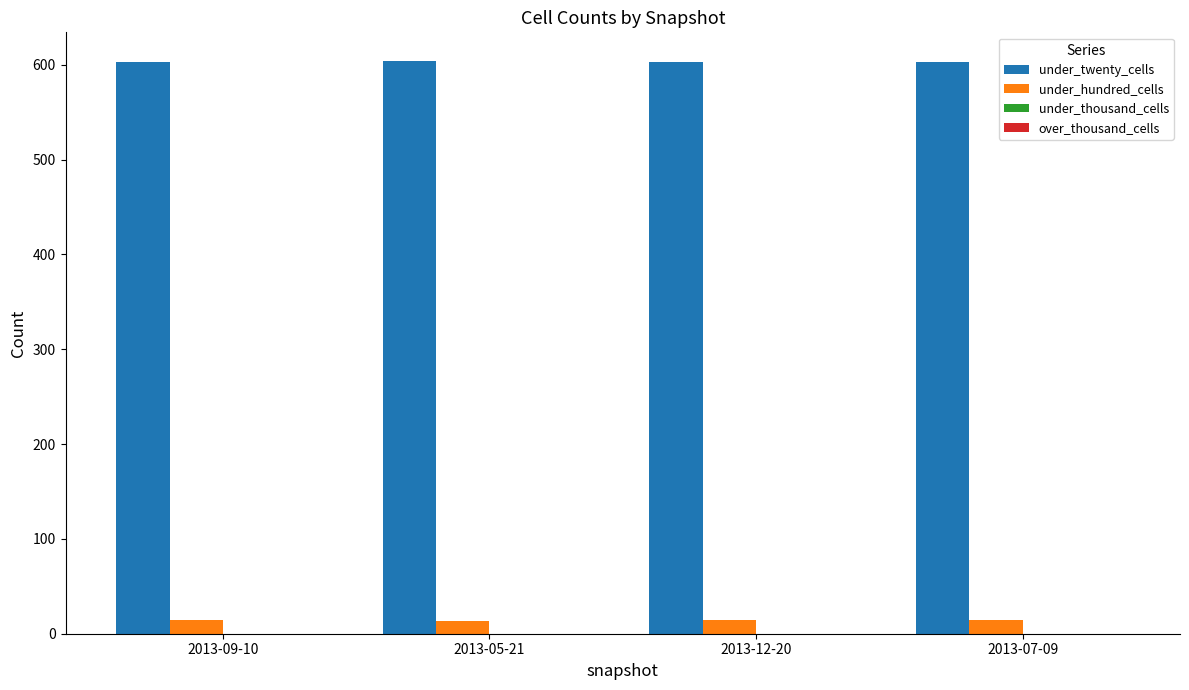

What is the sum of the under_twenty_cells values at 2013-07-09 and 2013-12-20?

1206